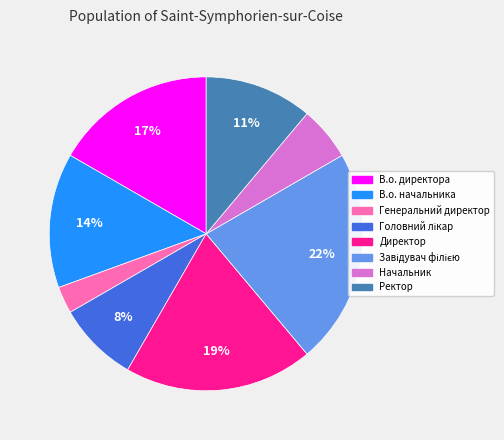

What is the ratio of the value at В.о. директора to the value at Директор?

0.9